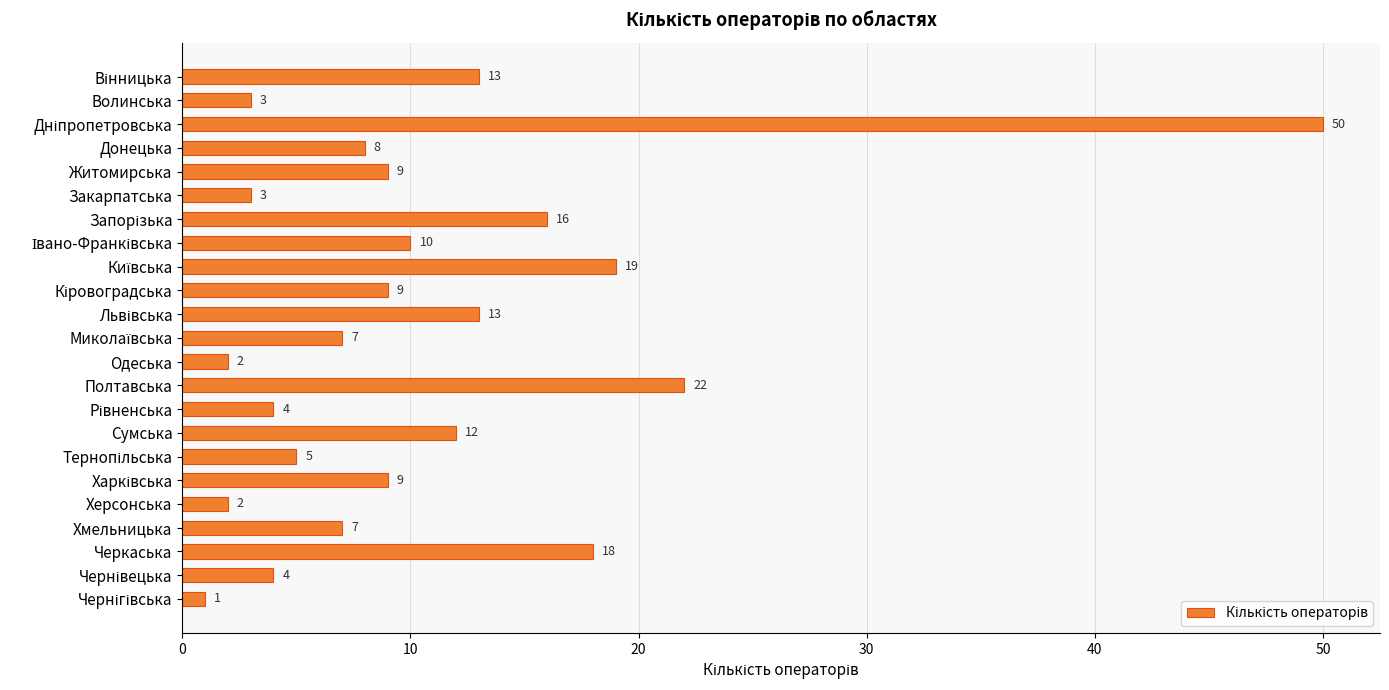

What is the difference between the second highest and second lowest values?

20